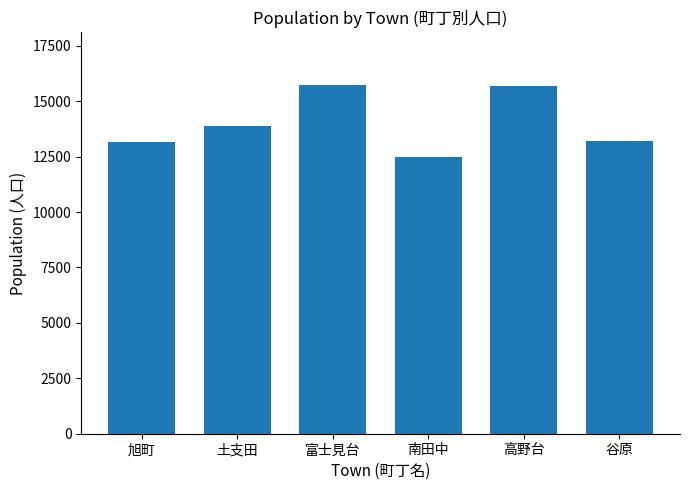

At which category does the chart reach its minimum across all series?

南田中